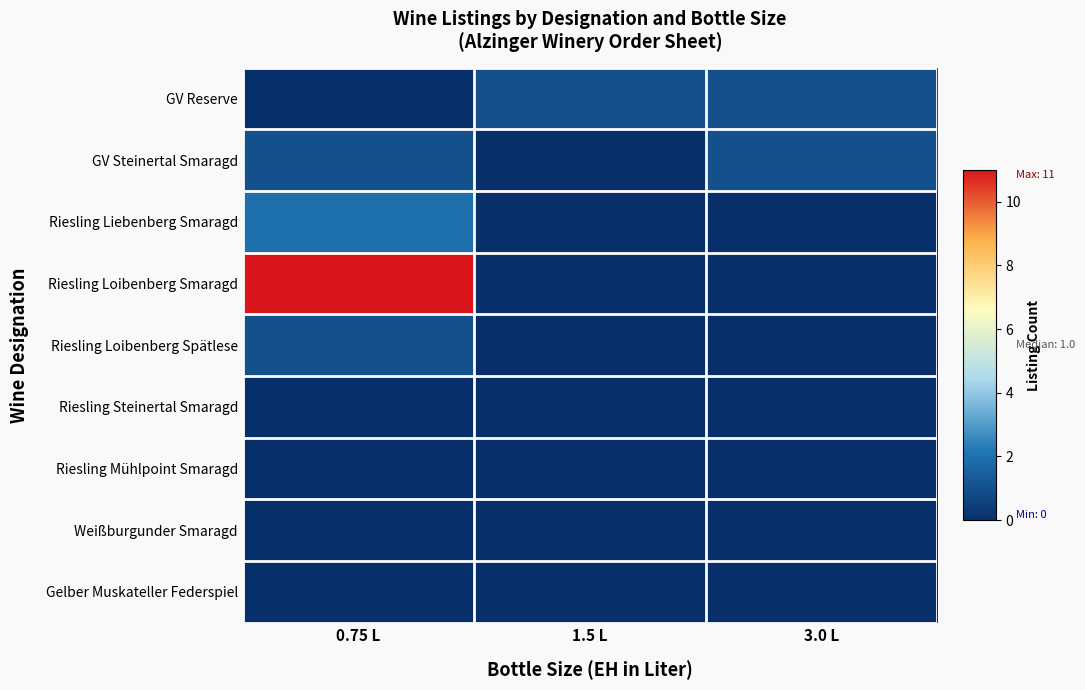

Which has a higher value, 1.5 L or 3.0 L?

1.5 L